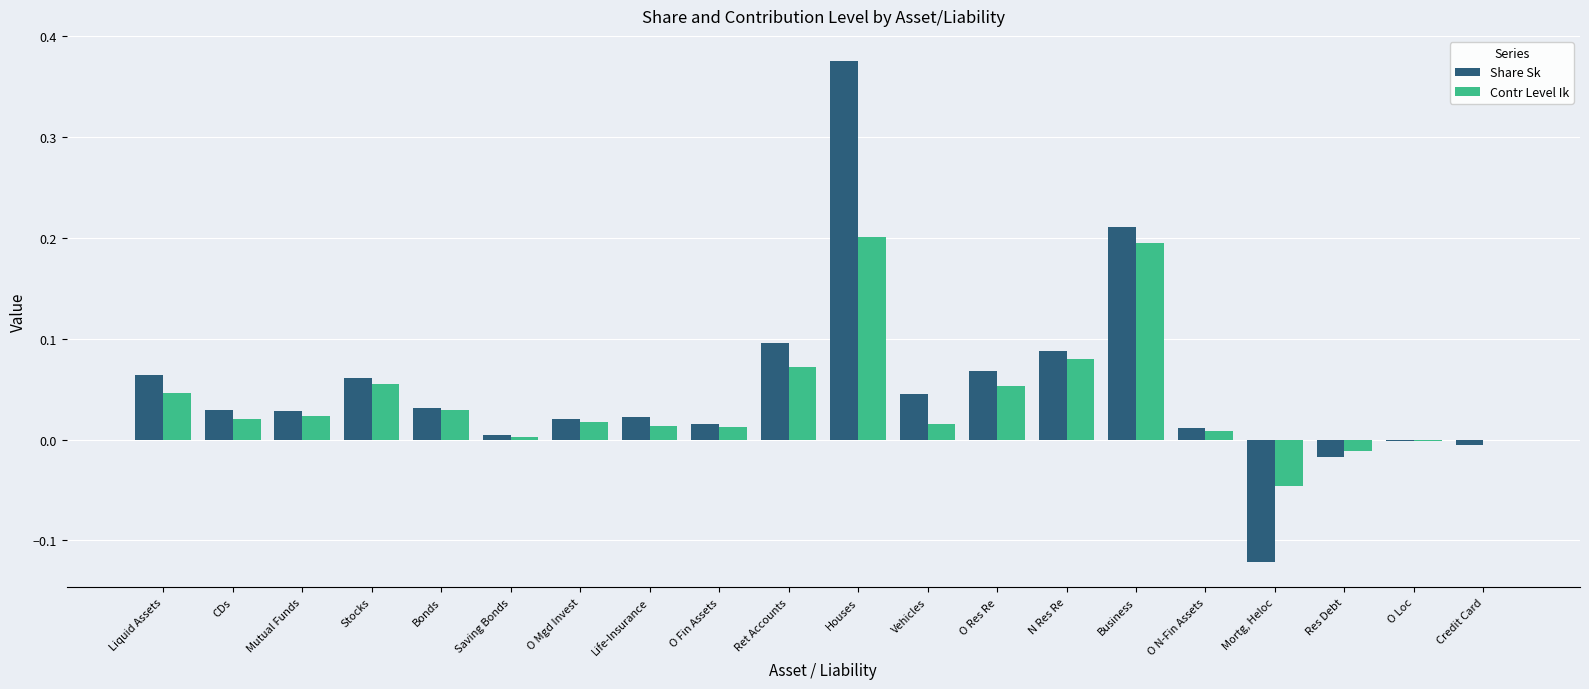

At which label does Share Sk reach its peak?

Houses